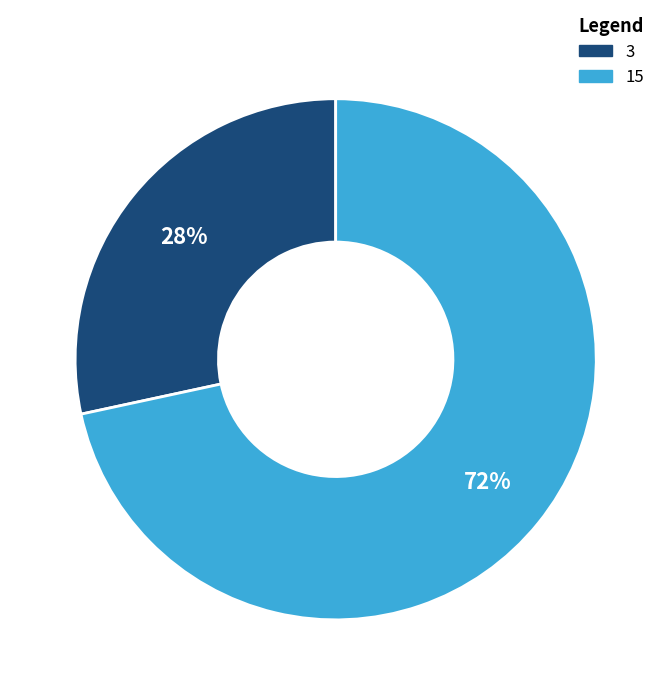

Count the number of slices in the pie.

2